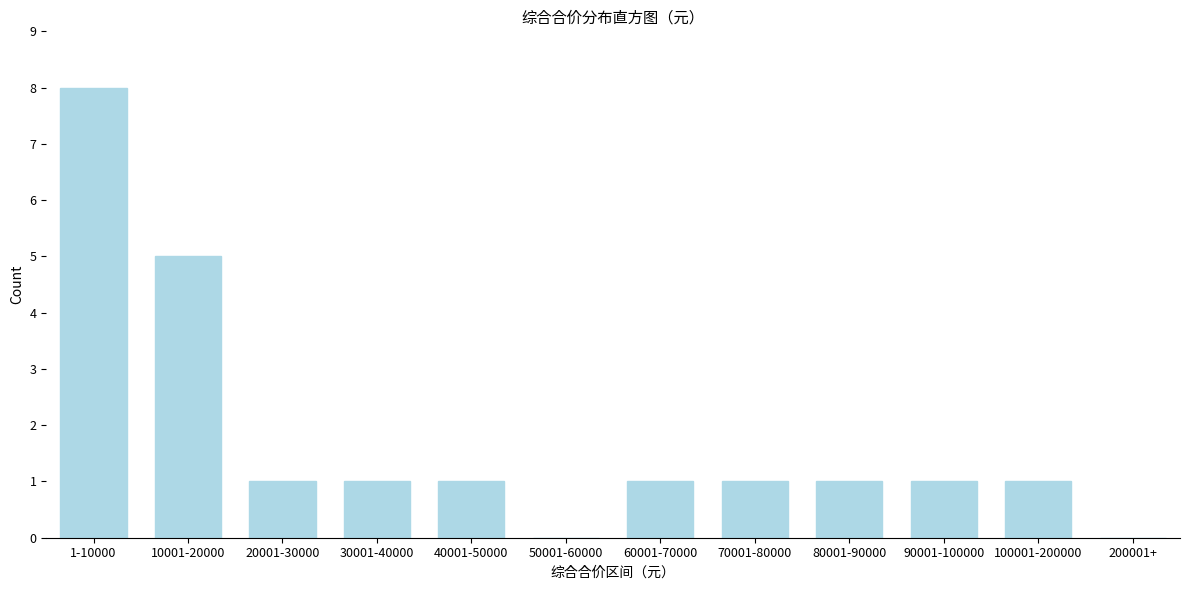

Reading left to right, list all the values displayed in this chart.

1-10000=8	10001-20000=5	20001-30000=1	30001-40000=1	40001-50000=1	50001-60000=0	60001-70000=1	70001-80000=1	80001-90000=1	90001-100000=1	100001-200000=1	200001+=0